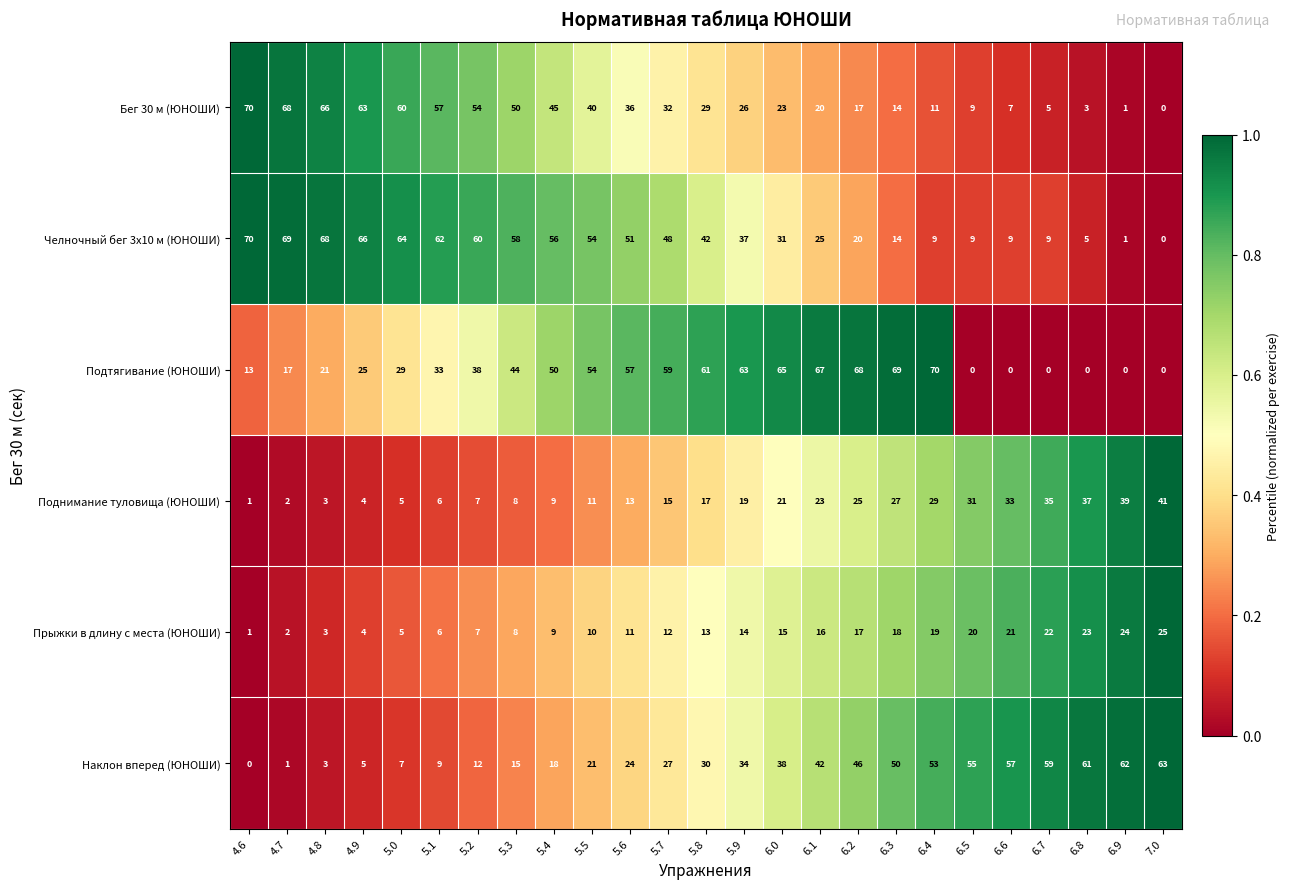

True or false: Прыжки в длину с места (ЮНОШИ) has a value of 16 at 5.4.

False